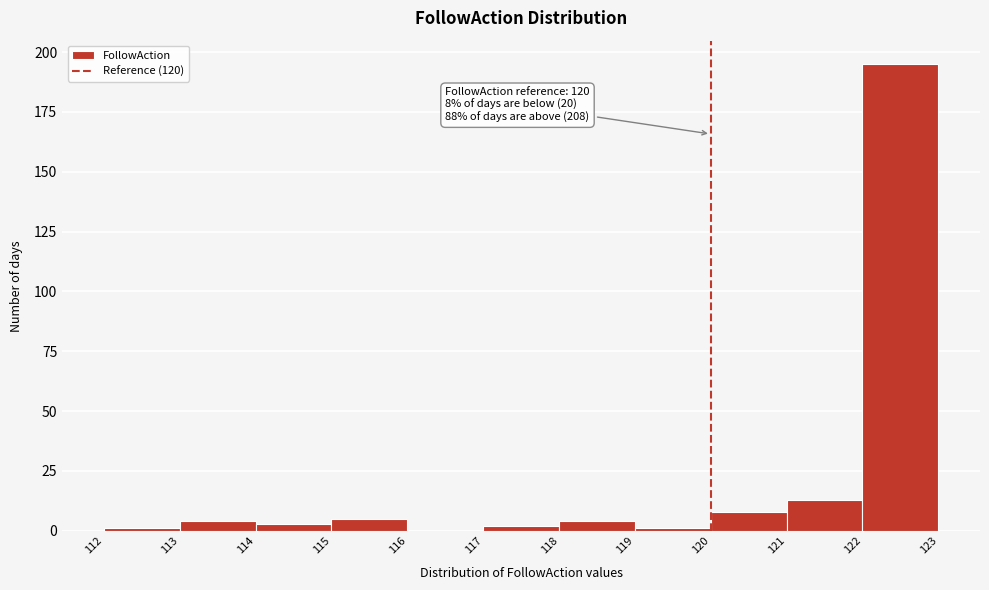

Over which range of the x-axis is the bar tallest?

122 to 123